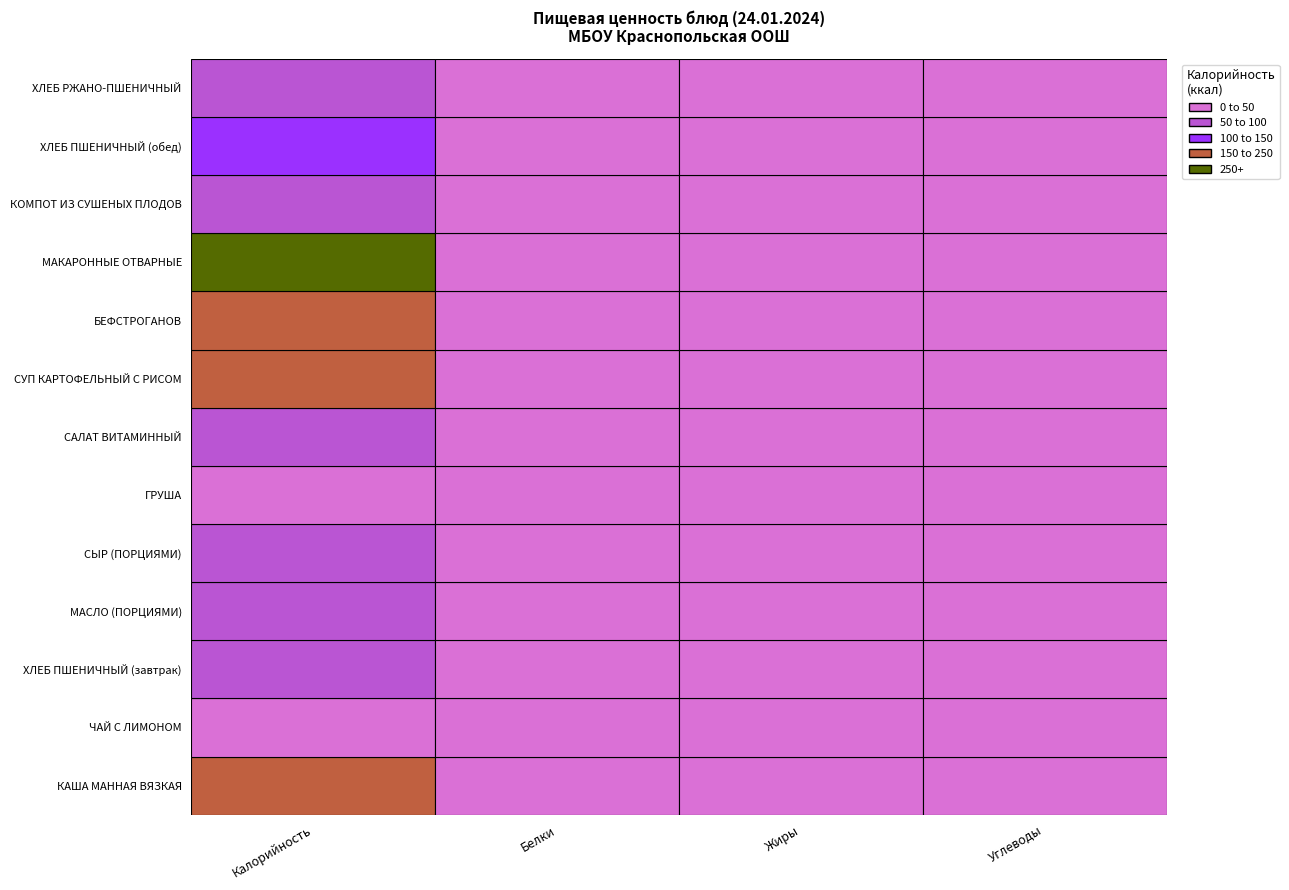

Is it true that МАКАРОННЫЕ ОТВАРНЫЕ equals 43.0 at Углеводы?

True